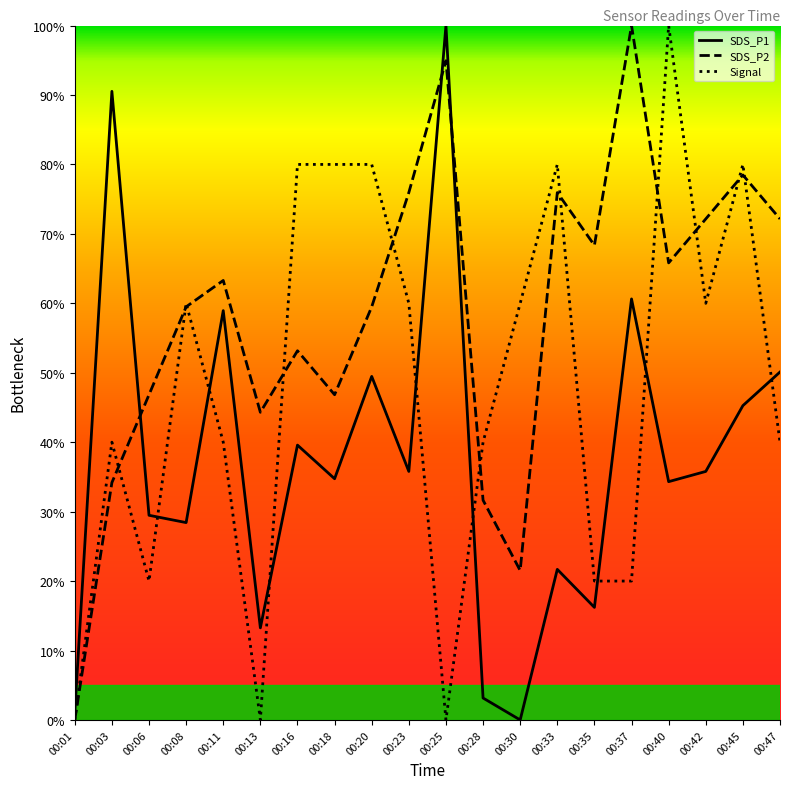

Reading left to right, what are all the values shown in this chart?

SDS_P1: 1.1	90.5	29.5	28.4	58.9	13.3	39.6	34.7	49.5	35.8	100.0	3.2	0.0	21.7	16.2	60.6	34.3	35.8	45.3	50.1
SDS_P2: 0.0	34.2	46.8	59.5	63.3	44.3	53.2	46.8	59.5	75.9	94.9	31.6	21.5	75.9	68.4	100.0	65.8	72.2	78.5	72.2
Signal: 0.0	40.0	20.0	60.0	40.0	0.0	80.0	80.0	80.0	60.0	0.0	40.0	60.0	80.0	20.0	20.0	100.0	60.0	80.0	40.0